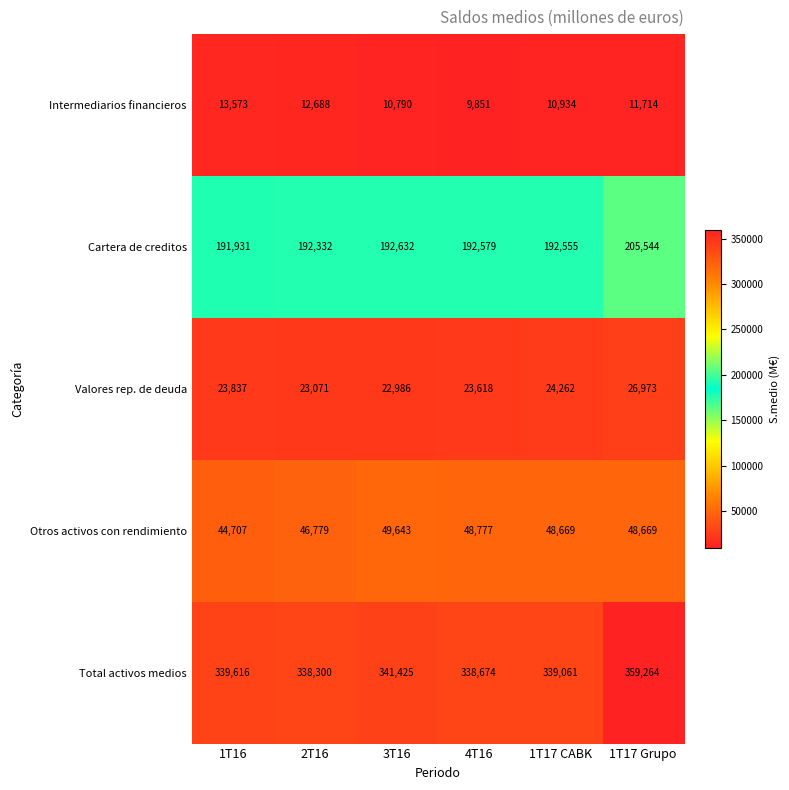

What is the difference between the Intermediarios financieros values at 1T16 and 2T16?

885